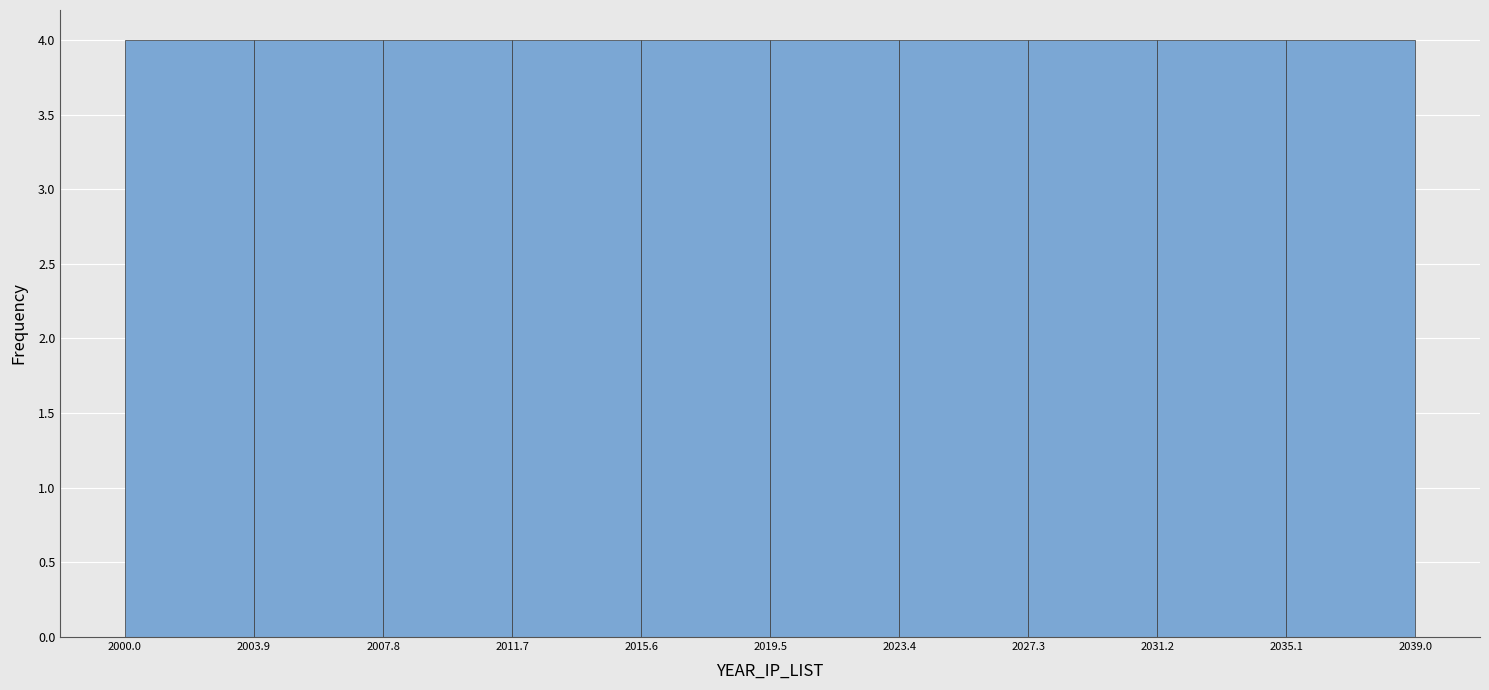

Reading left to right, list every bar in this chart as the range it spans on the x-axis followed by its height. The values are not printed on the chart, so give them approximately, as read against the axis.

2000.0 to 2003.9: 4
2003.9 to 2007.8: 4
2007.8 to 2011.7: 4
2011.7 to 2015.6: 4
2015.6 to 2019.5: 4
2019.5 to 2023.4: 4
2023.4 to 2027.3: 4
2027.3 to 2031.2: 4
2031.2 to 2035.1: 4
2035.1 to 2039.0: 4